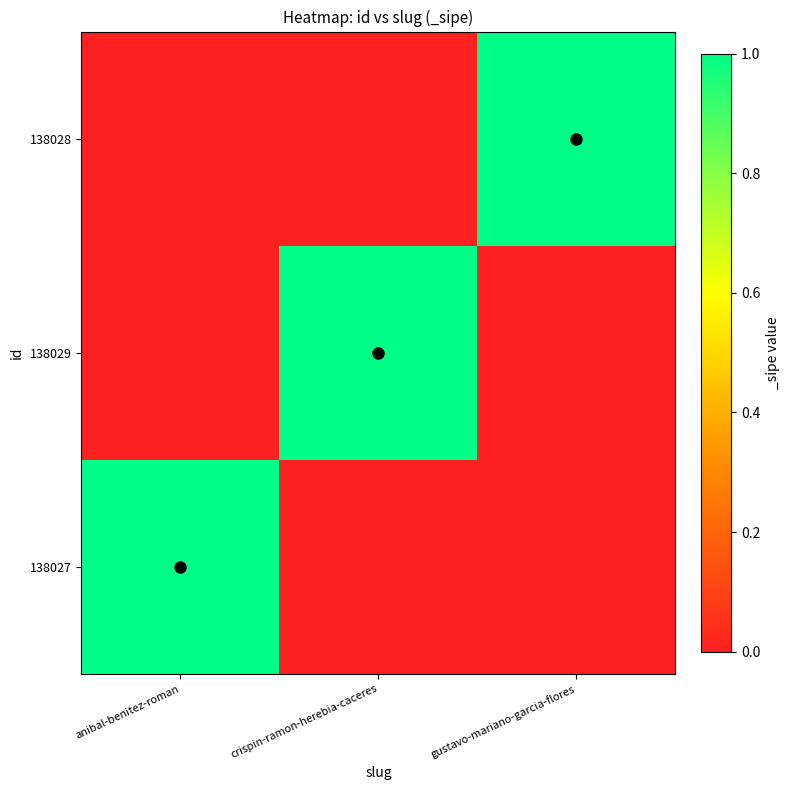

True or false: 138029 has a value of 2 at crispin-ramon-herebia-caceres.

False